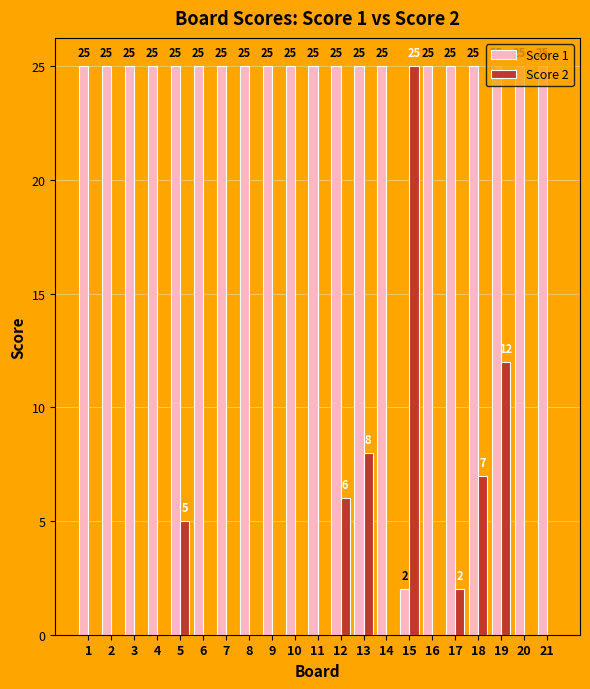

How many data points in Score 2 are above 0?

7